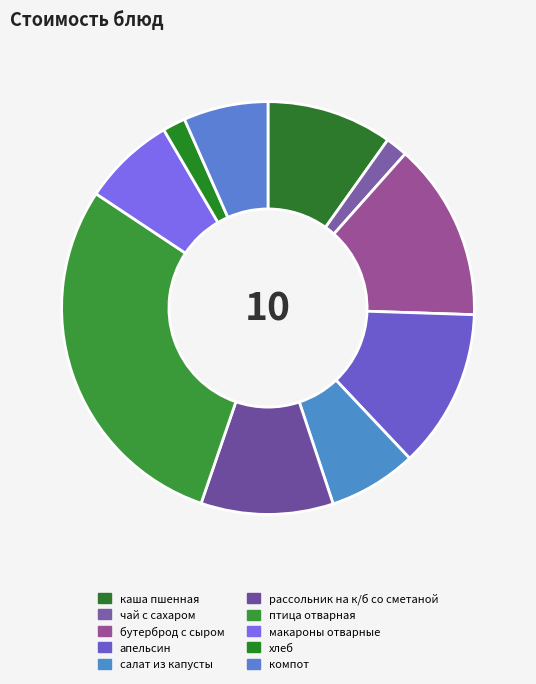

Which slice is the smallest?

чай с сахаром